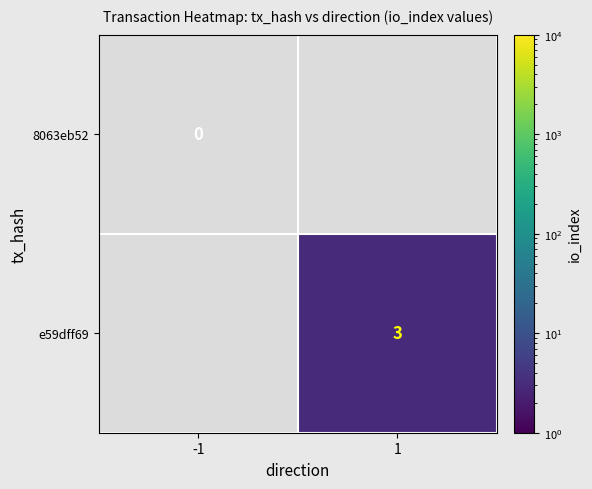

True or false: e59dff69 has a value of 3 at 1.

True